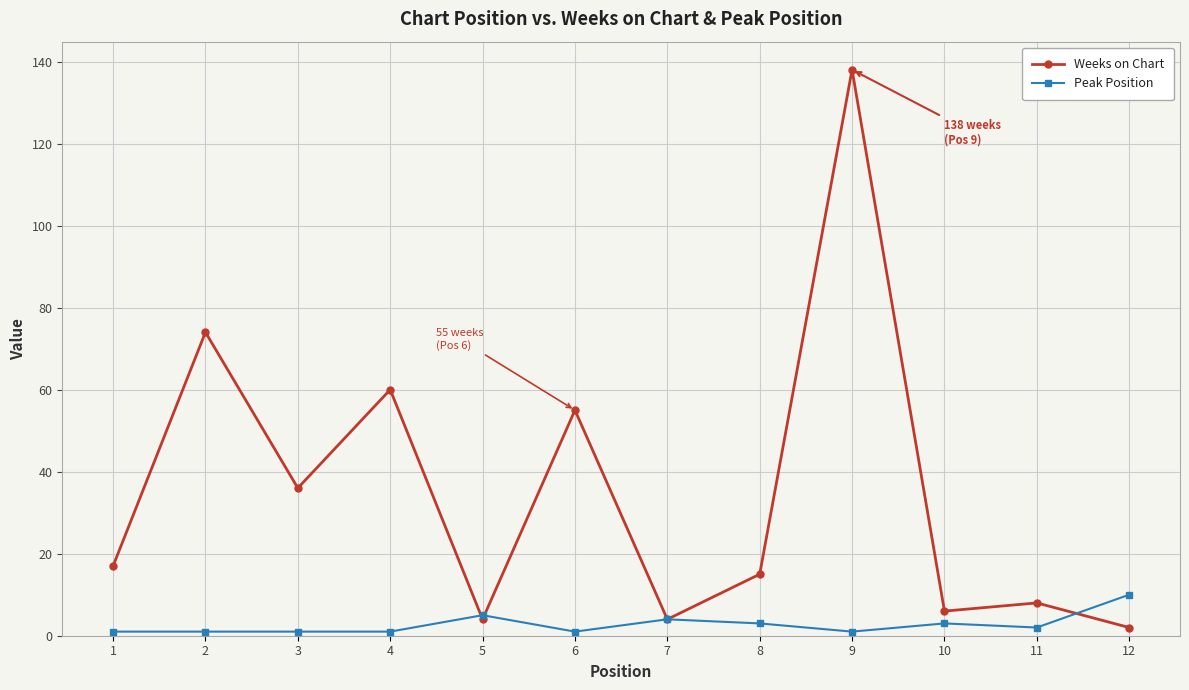

What is the sum of the Weeks on Chart values at 2 and 1?

91